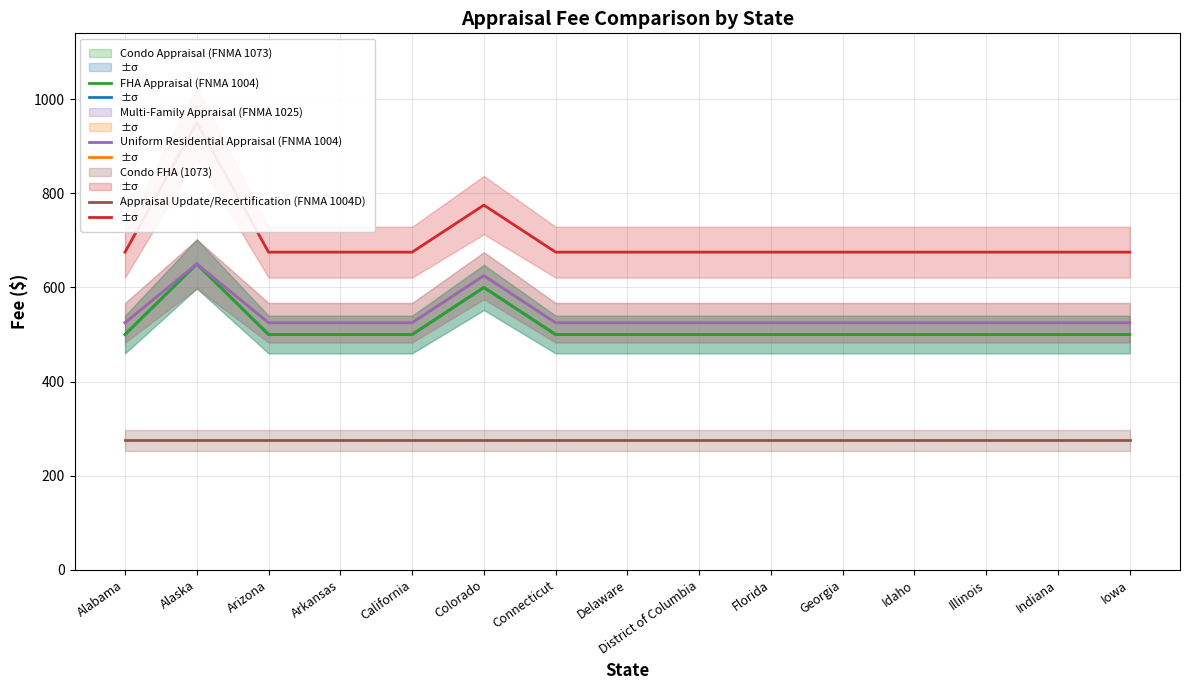

True or false: Condo FHA (1073) and Appraisal Update/Recertification (FNMA 1004D) cross at least once.

False